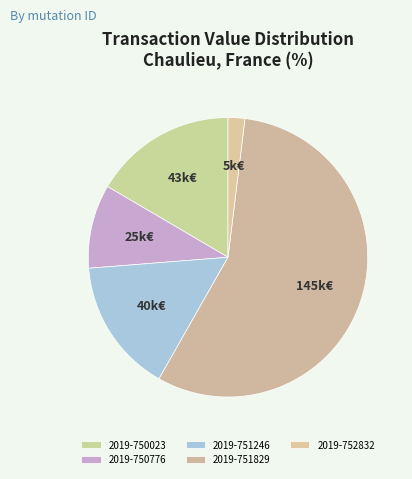

Which category has the smallest portion of the pie?

2019-752832